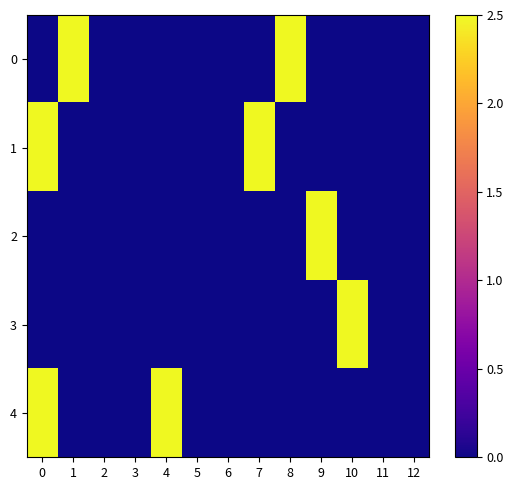

Reading left to right, list all the values displayed in this chart.

0: 0=0.0	1=2.5	2=0.0	3=0.0	4=0.0	5=0.0	6=0.0	7=0.0	8=2.5	9=0.0	10=0.0	11=0.0	12=0.0
1: 0=2.5	1=0.0	2=0.0	3=0.0	4=0.0	5=0.0	6=0.0	7=2.5	8=0.0	9=0.0	10=0.0	11=0.0	12=0.0
2: 0=0.0	1=0.0	2=0.0	3=0.0	4=0.0	5=0.0	6=0.0	7=0.0	8=0.0	9=2.5	10=0.0	11=0.0	12=0.0
3: 0=0.0	1=0.0	2=0.0	3=0.0	4=0.0	5=0.0	6=0.0	7=0.0	8=0.0	9=0.0	10=2.5	11=0.0	12=0.0
4: 0=2.5	1=0.0	2=0.0	3=0.0	4=2.5	5=0.0	6=0.0	7=0.0	8=0.0	9=0.0	10=0.0	11=0.0	12=0.0